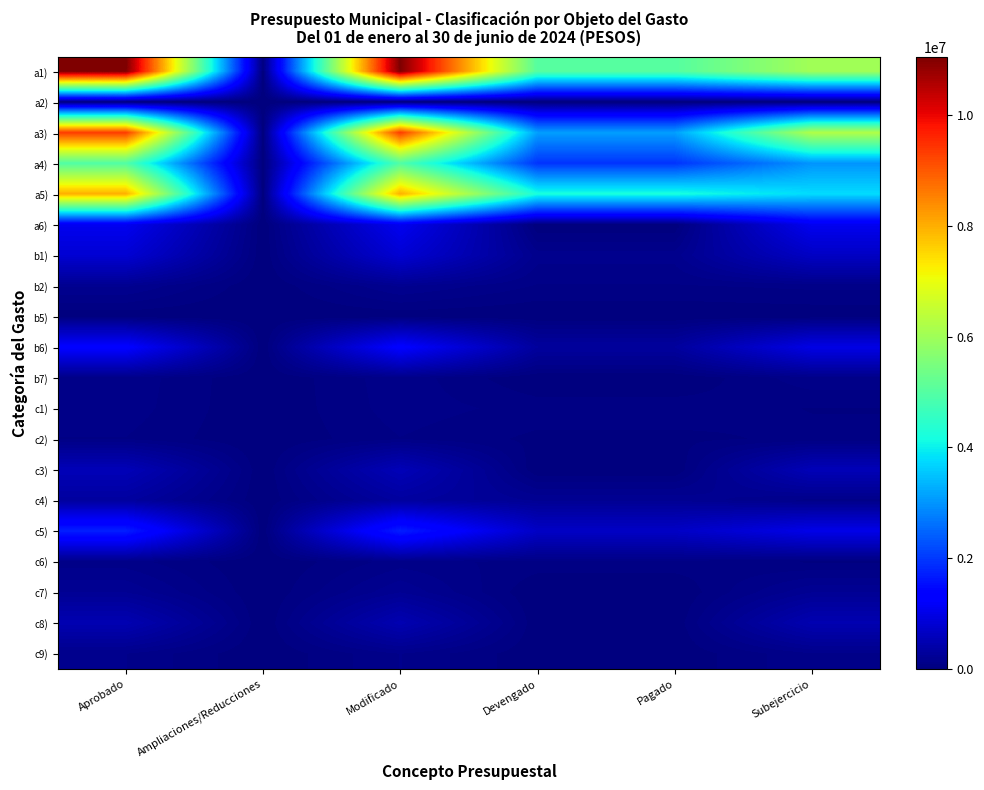

What is the maximum value shown in the chart?

11048473.6